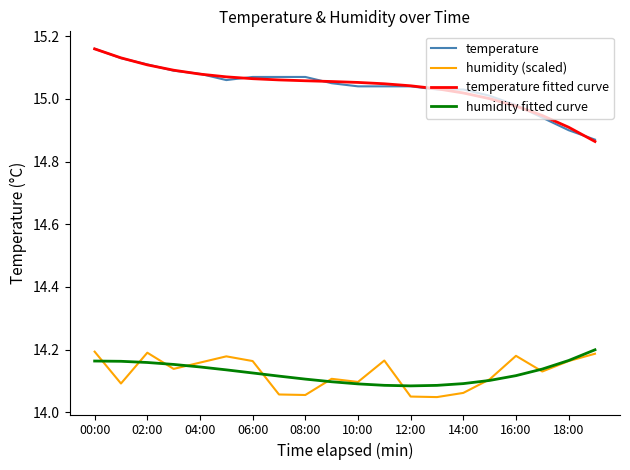

True or false: temperature and humidity (scaled) intersect in this chart.

False